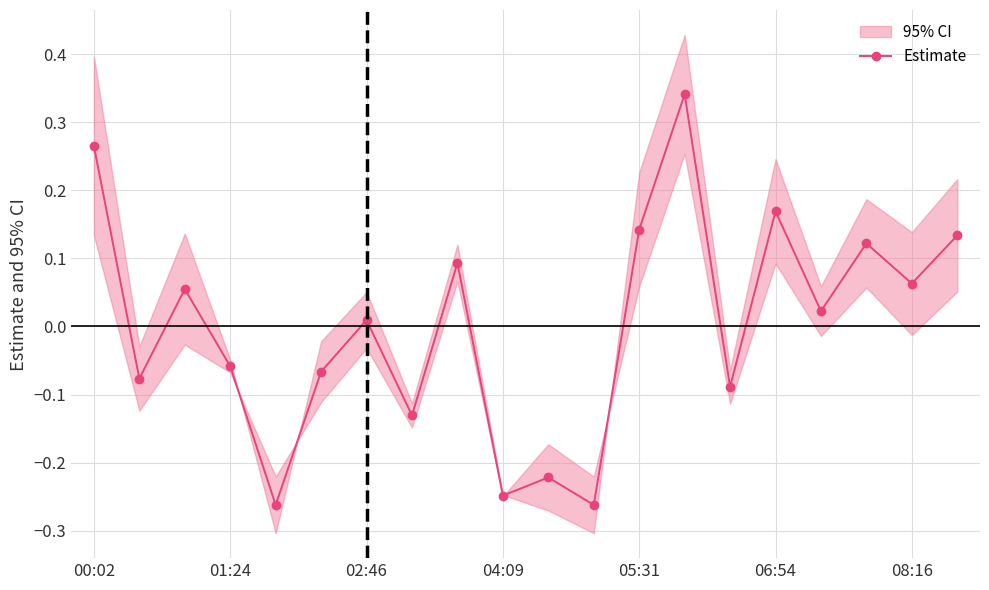

In Estimate, how many points are lower than both neighbors (excluding endpoints)?

8